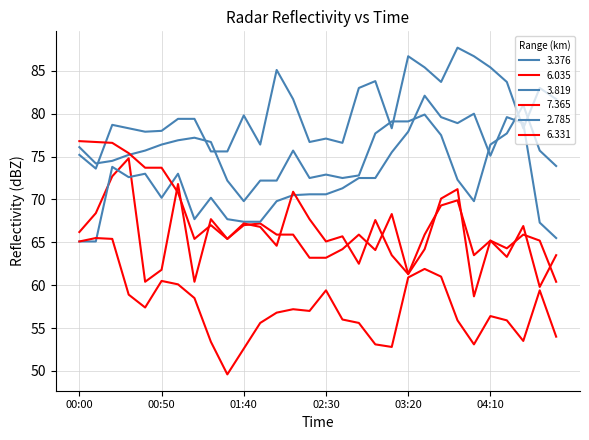

What is the difference between the second highest and second lowest values in the 3.819 series?

14.9